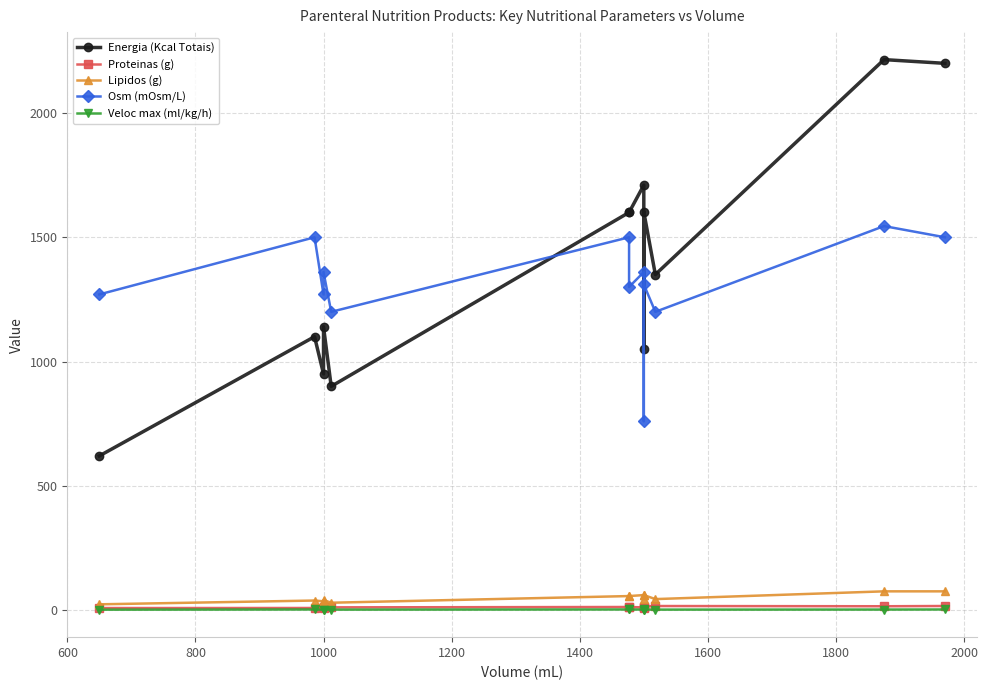

What is the minimum value shown in the chart?

1.3